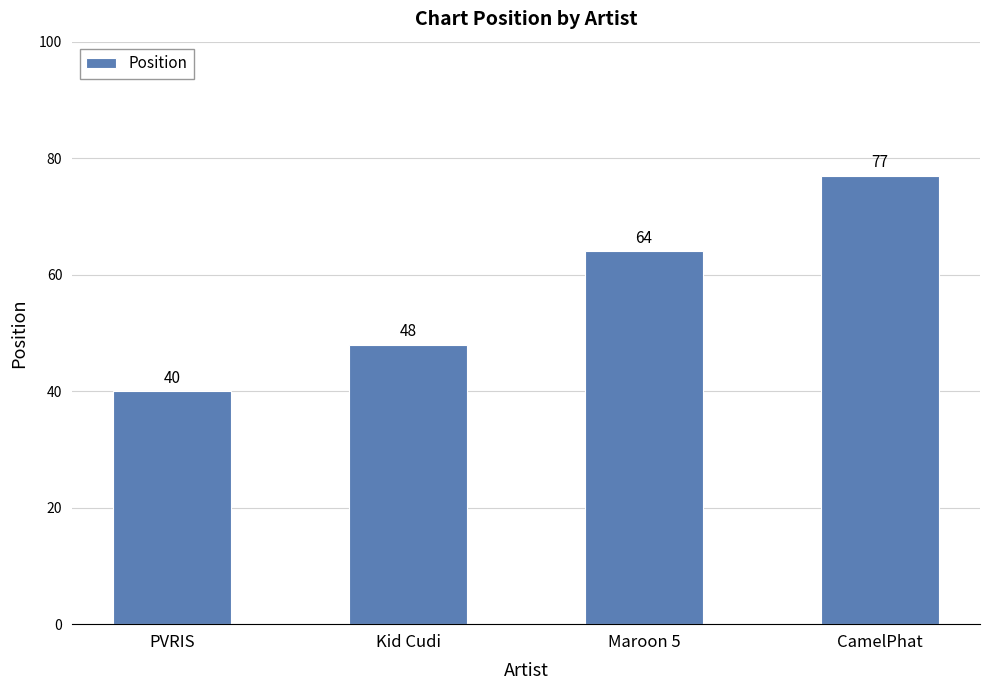

What is the value of the 1st bar from the left?

40